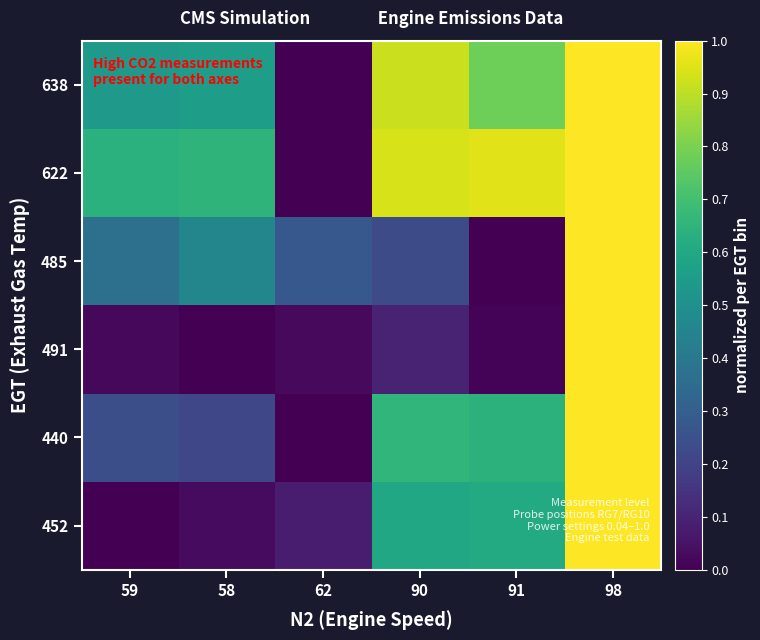

At which category does the chart reach its minimum across all series?

59